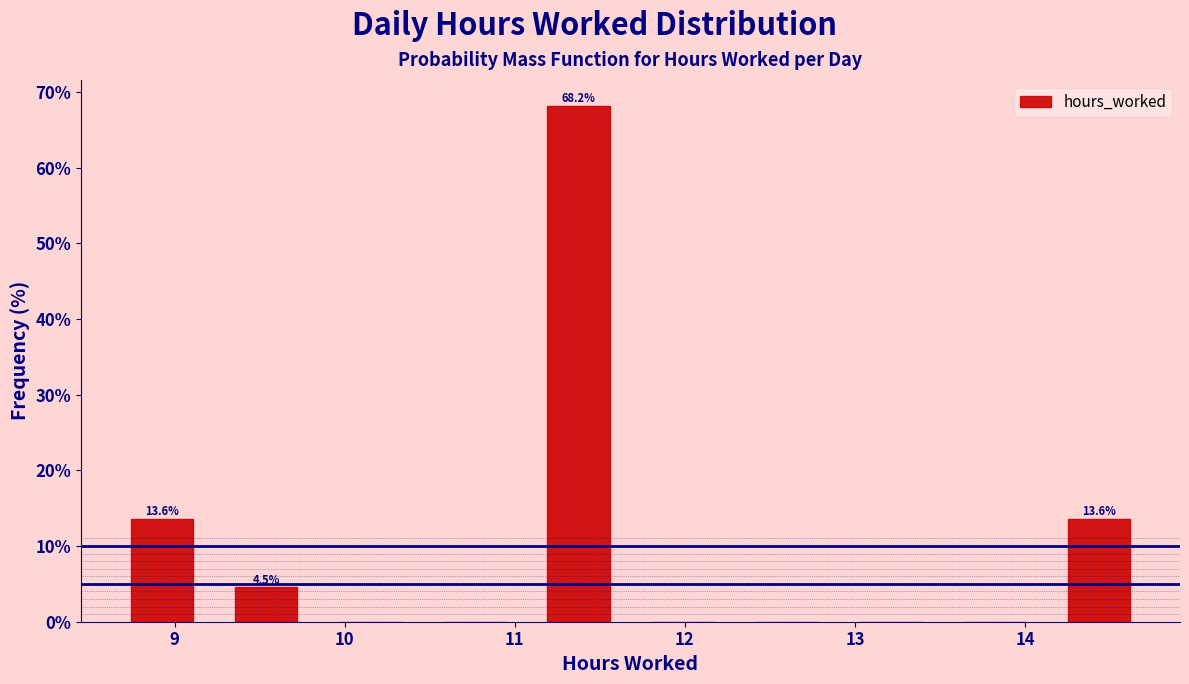

Over which range of the x-axis is the bar tallest?

11.1 to 11.7